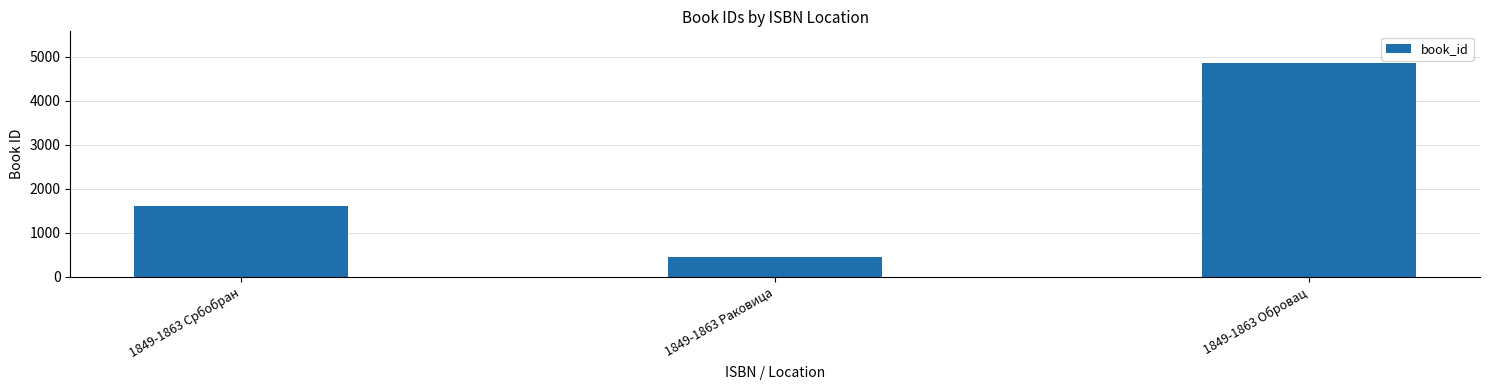

Reading left to right, what are all the values shown in this chart?

1849-1863 Србобран=1614	1849-1863 Раковица=460	1849-1863 Обровац=4848